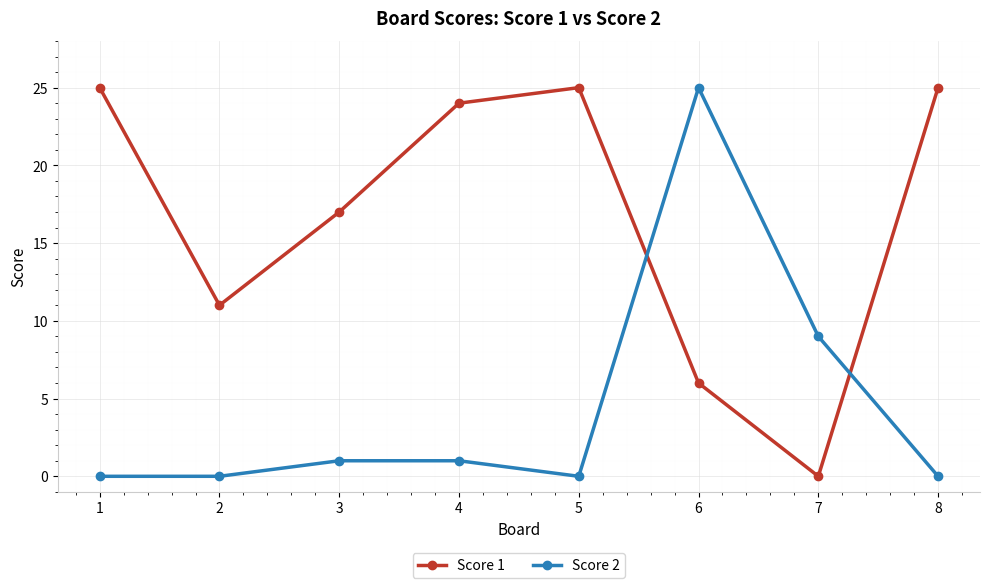

How many lines are shown in the chart?

2